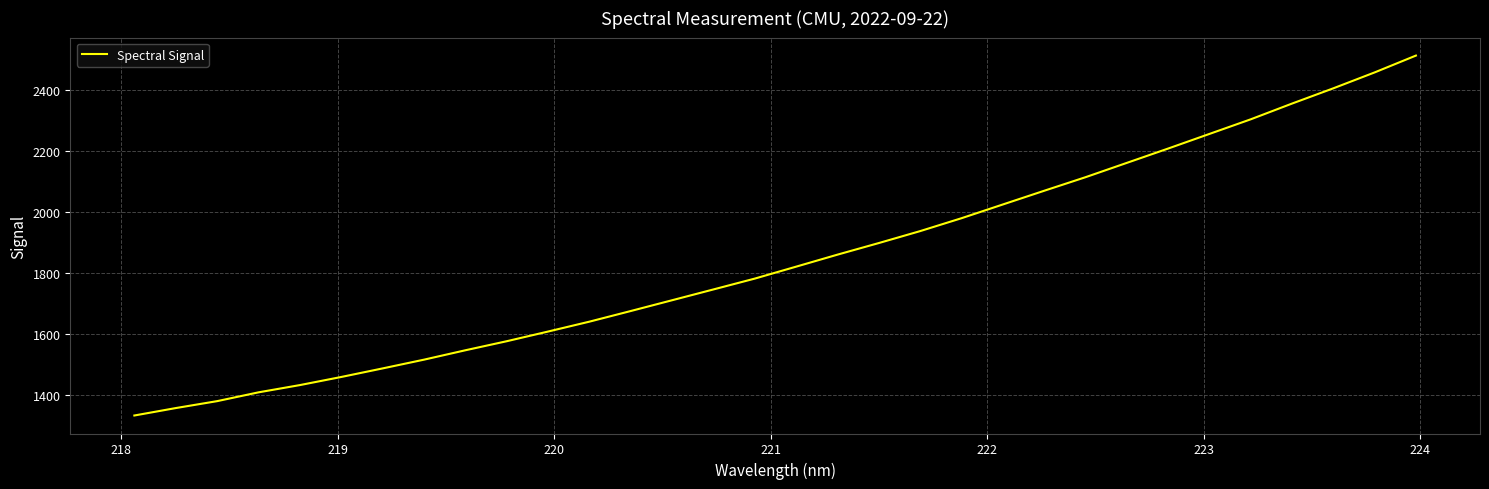

What is the sum of all values?

58990.7